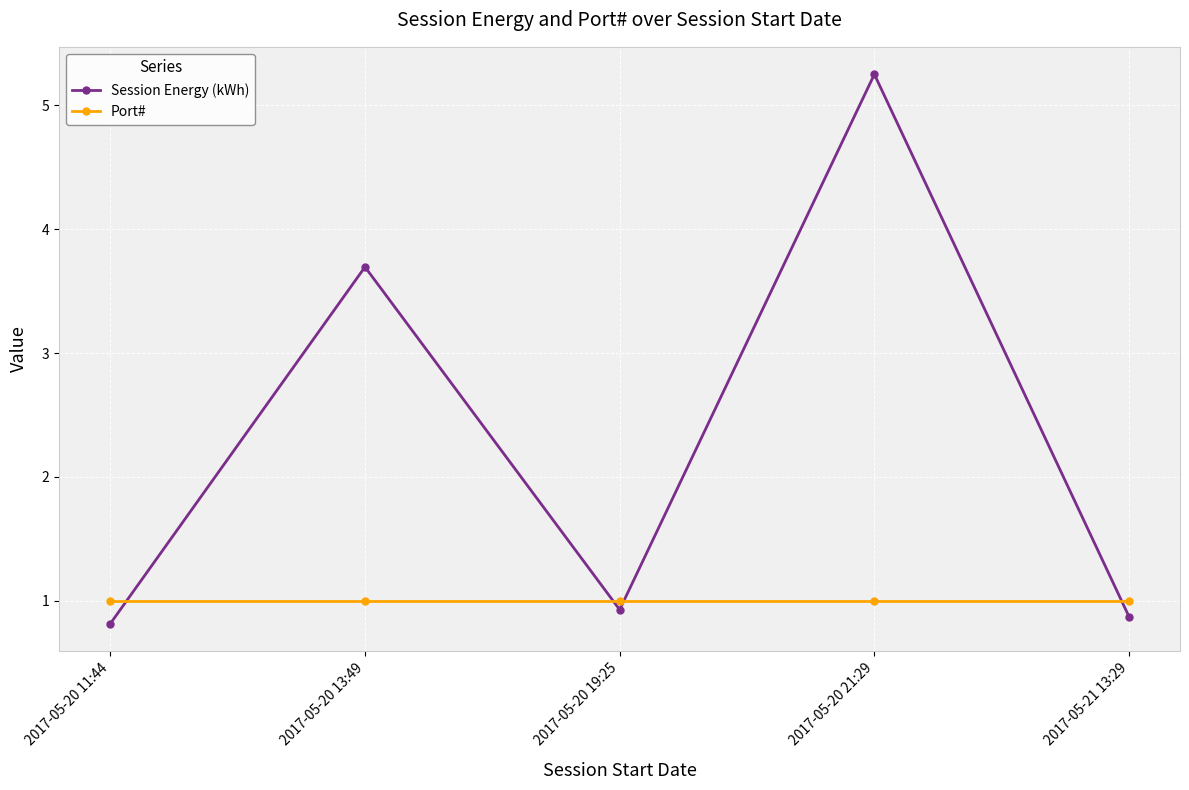

What is the total value across all series at 2017-05-20 13:49?

4.7